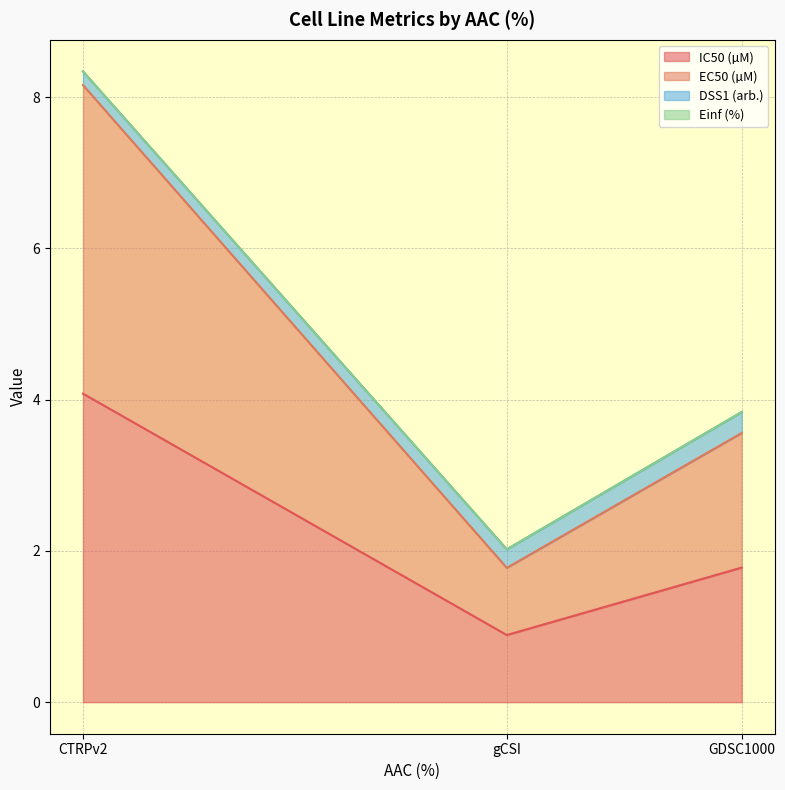

The EC50 (µM) series shows 2.6 at GDSC1000. True or false?

False